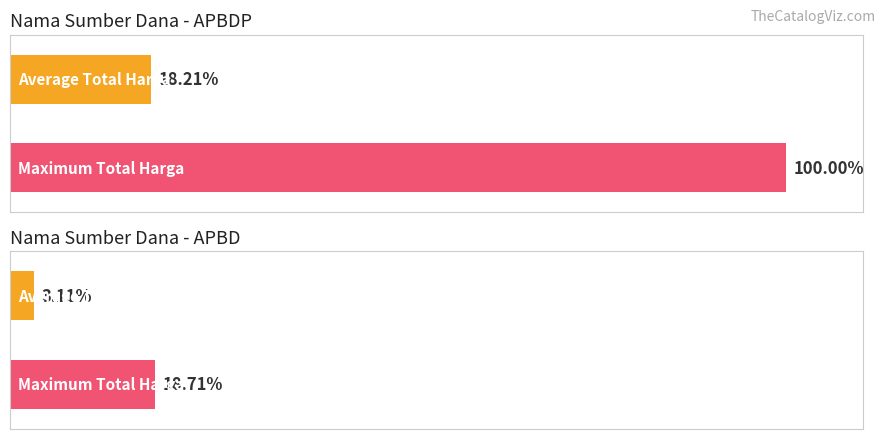

How many data points are less than 1310569800?

3